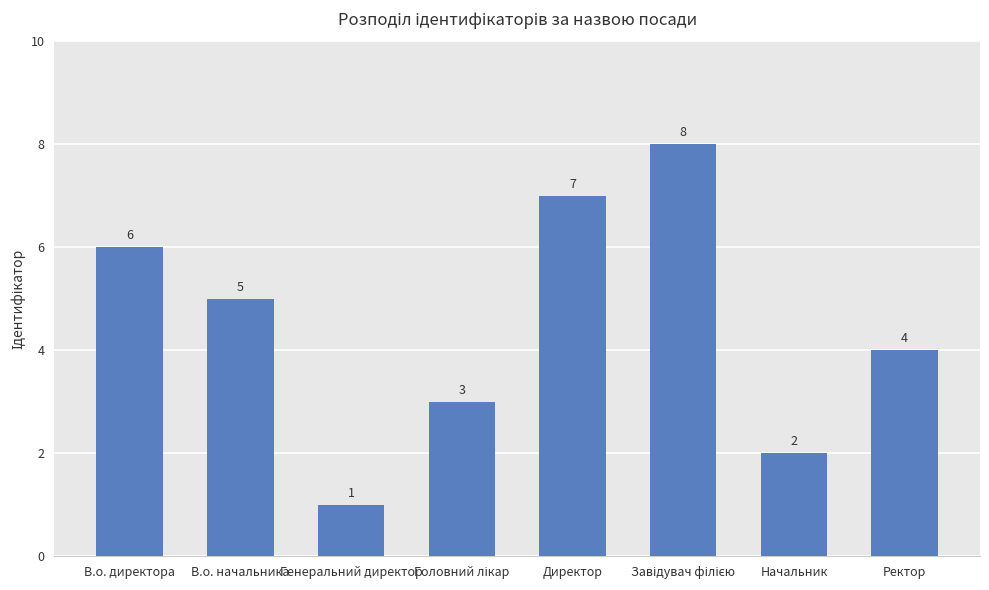

What is the sum of all values?

36